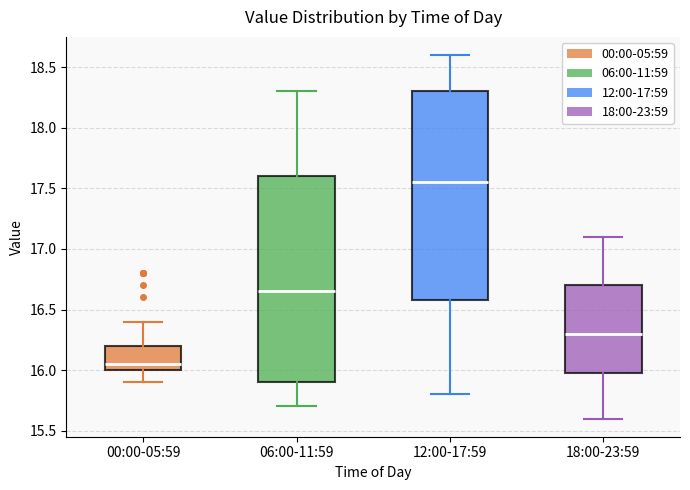

Where is the upper edge of the box for 06:00-11:59 on the y-axis? The values are not printed on the chart, so give them approximately, as read against the axis.

17.60